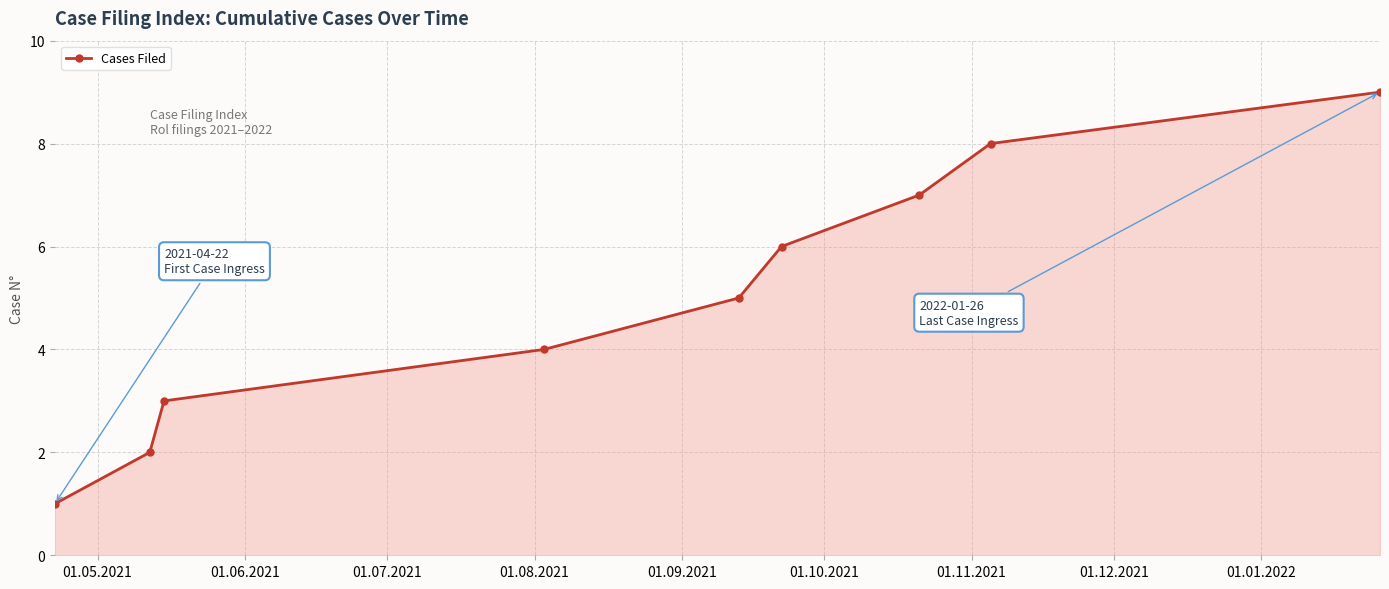

What is the difference between the maximum and minimum values?

8